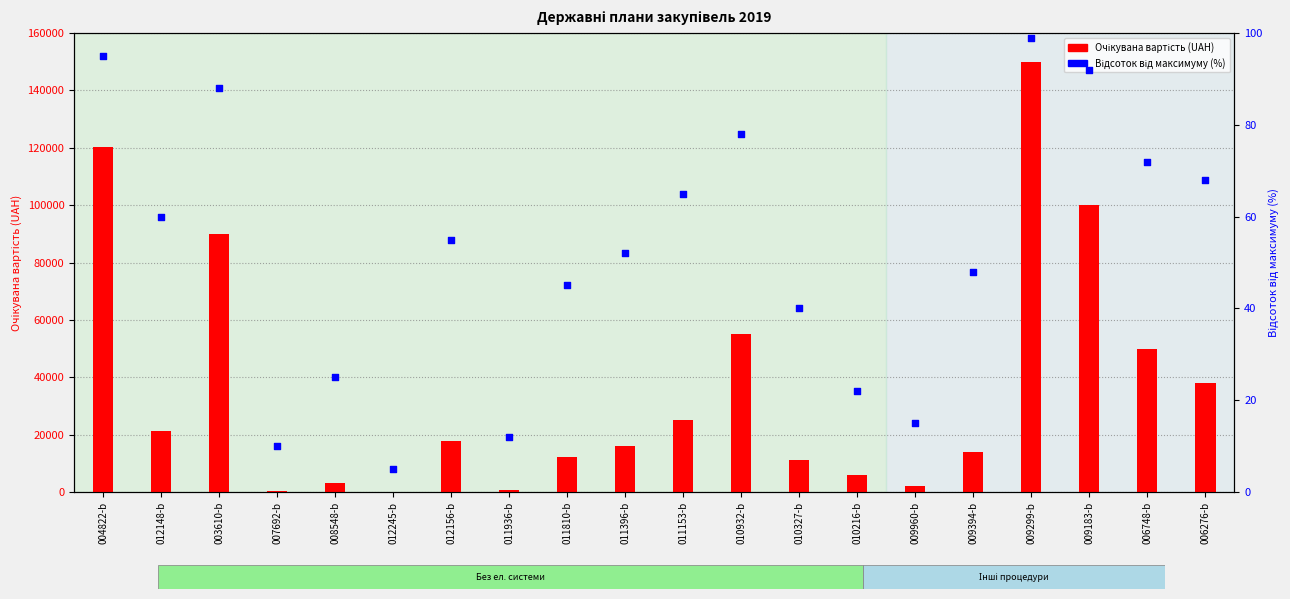

Is the value of Відсоток від макс. at 009394-b greater than the value of Очікувана вартість at 010932-b?

No